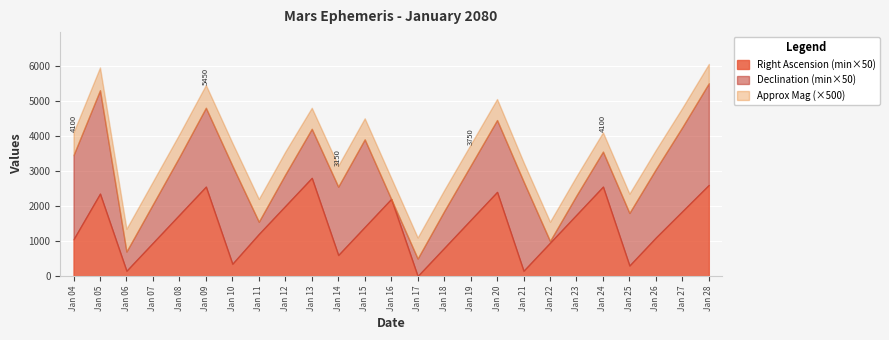

Between which two adjacent categories do Right Ascension (min) and Approx Mag first intersect?

Jan 16 and Jan 17